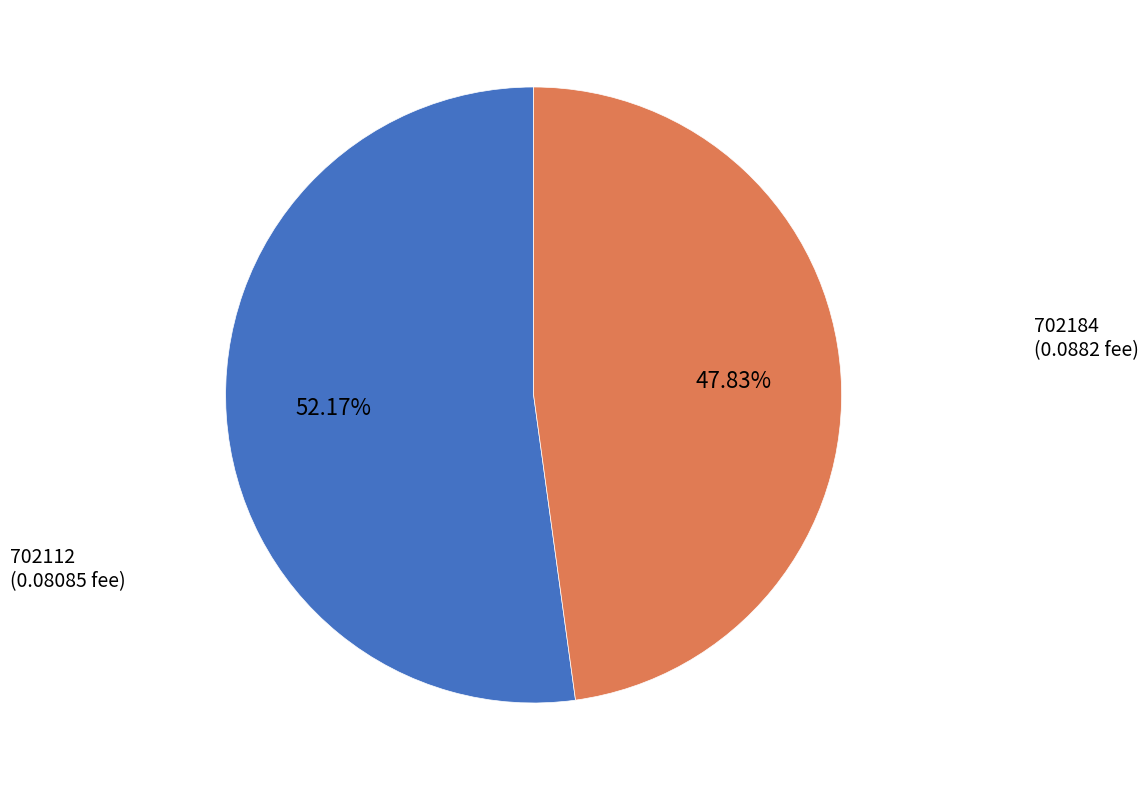

What is the total percentage of 702112 and 702184?

100.0%